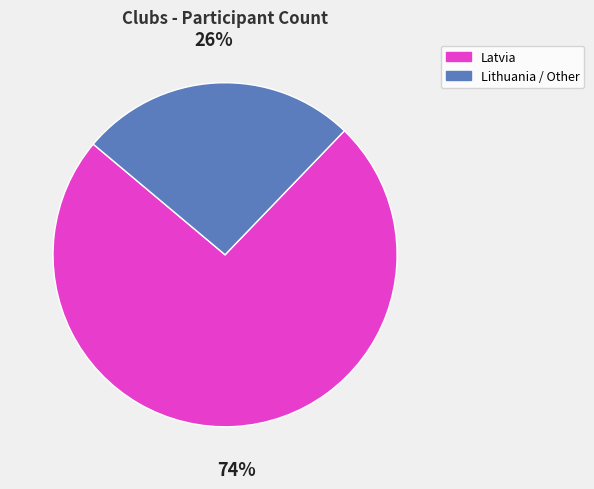

Between Latvia and Lithuania / Other, which is larger?

Latvia